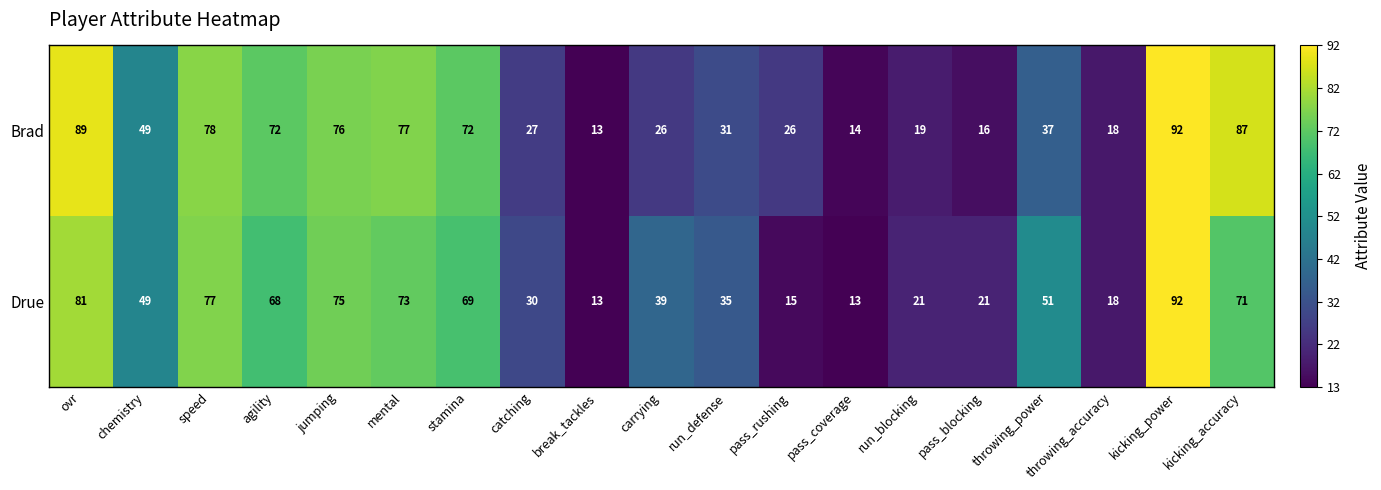

What is the highest value of the Drue series?

92